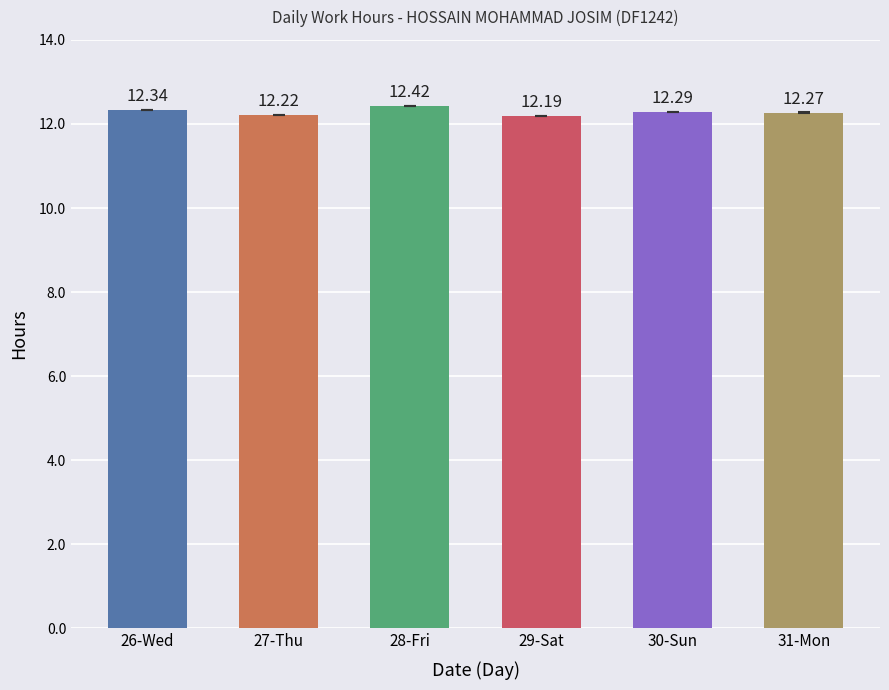

What is the change in value from 27-Thu to 28-Fri?

+0.2